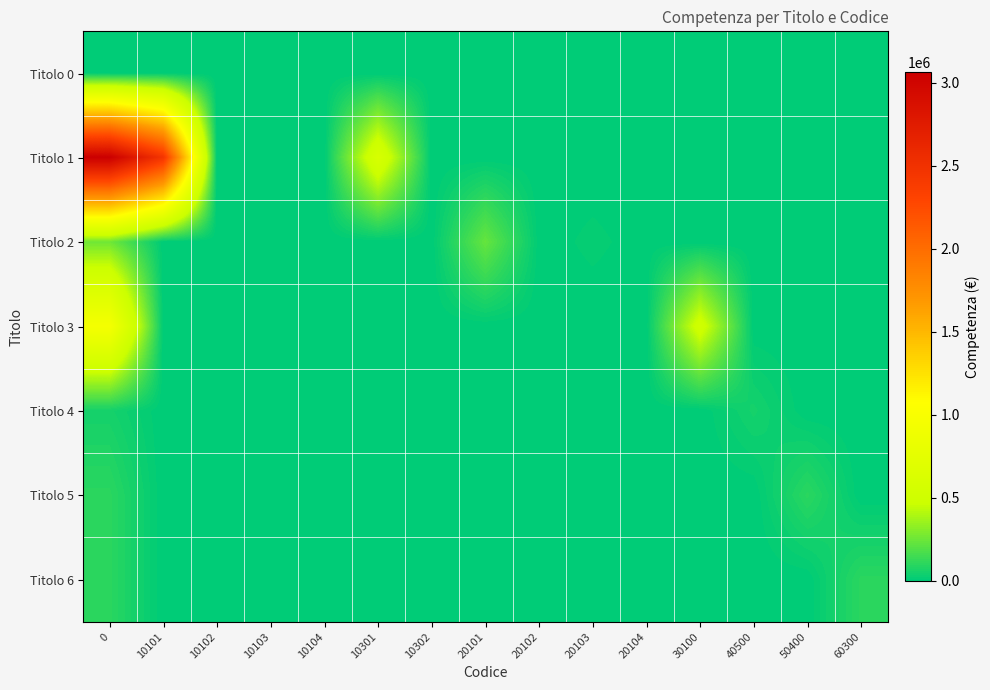

Reading left to right, list all the values displayed in this chart.

Titolo 0: 0=0.0	10101=0.0	10102=0.0	10103=0.0	10104=0.0	10301=0.0	10302=0.0	20101=0.0	20102=0.0	20103=0.0	20104=0.0	30100=0.0	40500=0.0	50400=0.0	60300=0.0
Titolo 1: 0=3063672.4	10101=2458000.0	10102=0.0	10103=0.0	10104=0.0	10301=605672.4	10302=0.0	20101=0.0	20102=0.0	20103=0.0	20104=0.0	30100=0.0	40500=0.0	50400=0.0	60300=0.0
Titolo 2: 0=254286.5	10101=0.0	10102=0.0	10103=0.0	10104=0.0	10301=0.0	10302=0.0	20101=232207.8	20102=2100.0	20103=16978.7	20104=3000.0	30100=0.0	40500=0.0	50400=0.0	60300=0.0
Titolo 3: 0=957017.0	10101=0.0	10102=0.0	10103=0.0	10104=0.0	10301=0.0	10302=0.0	20101=0.0	20102=0.0	20103=0.0	20104=0.0	30100=523415.0	40500=0.0	50400=0.0	60300=0.0
Titolo 4: 0=52000.0	10101=0.0	10102=0.0	10103=0.0	10104=0.0	10301=0.0	10302=0.0	20101=0.0	20102=0.0	20103=0.0	20104=0.0	30100=0.0	40500=52000.0	50400=0.0	60300=0.0
Titolo 5: 0=100000.0	10101=0.0	10102=0.0	10103=0.0	10104=0.0	10301=0.0	10302=0.0	20101=0.0	20102=0.0	20103=0.0	20104=0.0	30100=0.0	40500=0.0	50400=100000.0	60300=0.0
Titolo 6: 0=100000.0	10101=0.0	10102=0.0	10103=0.0	10104=0.0	10301=0.0	10302=0.0	20101=0.0	20102=0.0	20103=0.0	20104=0.0	30100=0.0	40500=0.0	50400=0.0	60300=100000.0